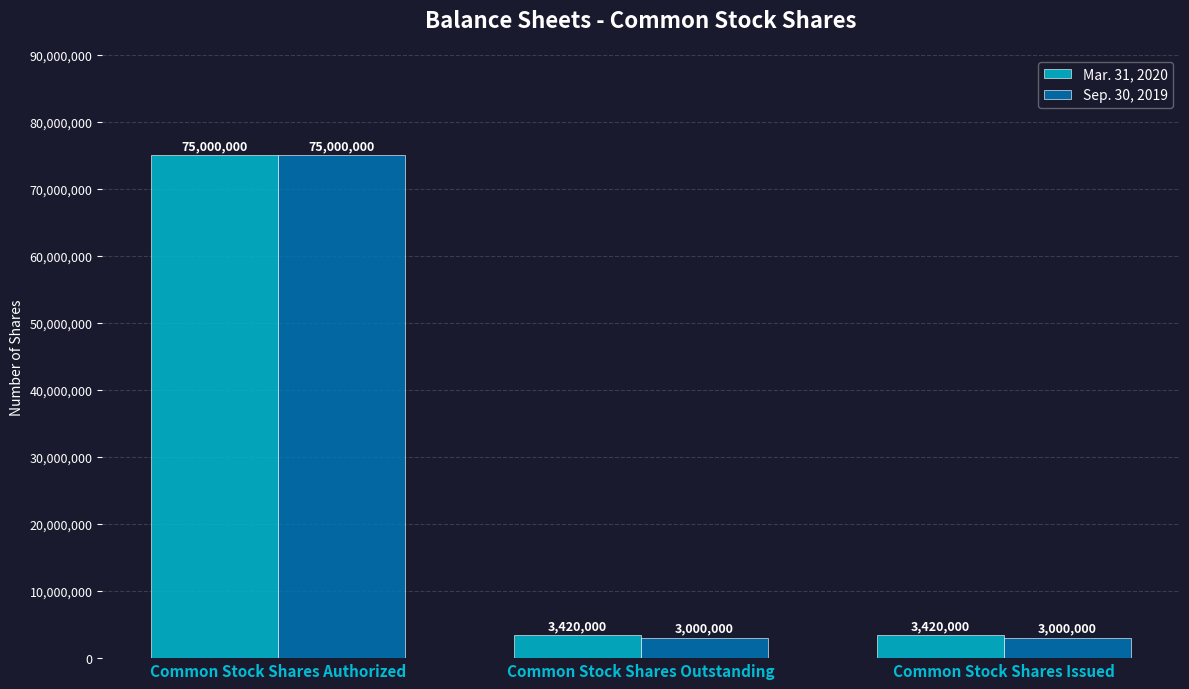

The Sep. 30, 2019 series shows 3000000 at Common Stock Shares Outstanding. True or false?

True